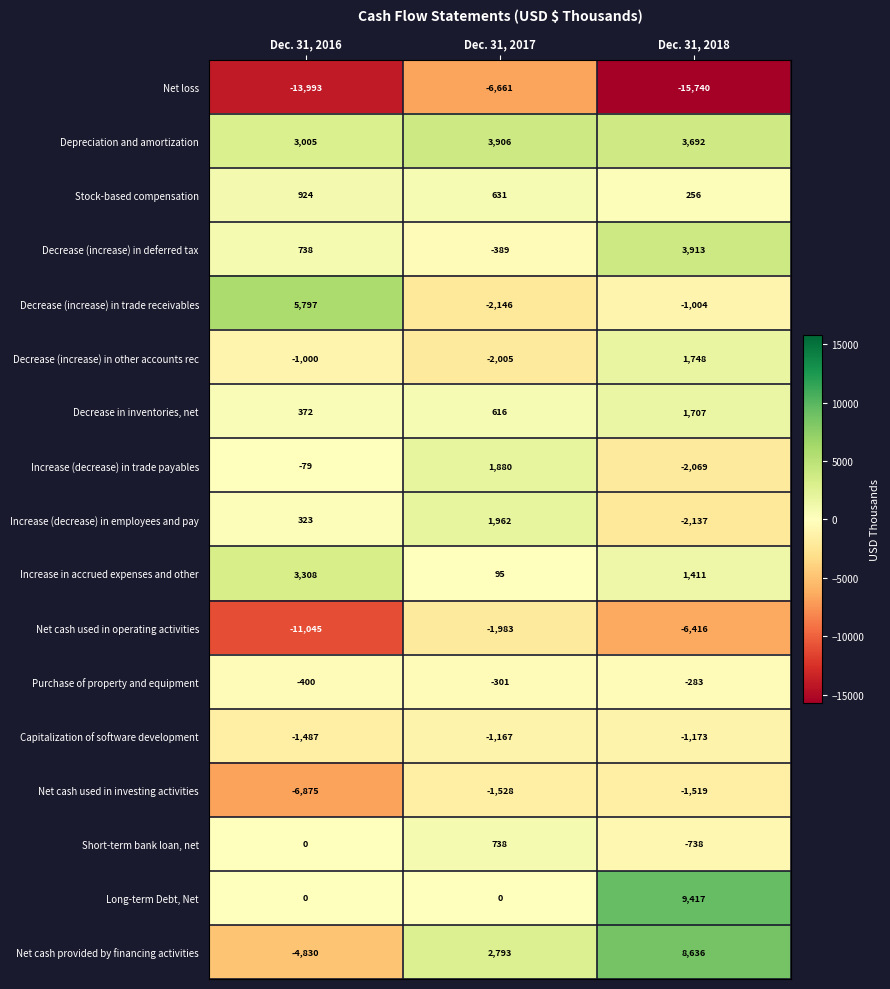

At Dec. 31, 2018, list the series in order from largest to smallest.

Long-term Debt, Net, Net cash provided by financing activities, Decrease (increase) in deferred tax, Depreciation and amortization, Decrease (increase) in other accounts rec, Decrease in inventories, net, Increase in accrued expenses and other, Stock-based compensation, Purchase of property and equipment, Short-term bank loan, net, Decrease (increase) in trade receivables, Capitalization of software development, Net cash used in investing activities, Increase (decrease) in trade payables, Increase (decrease) in employees and pay, Net cash used in operating activities, Net loss